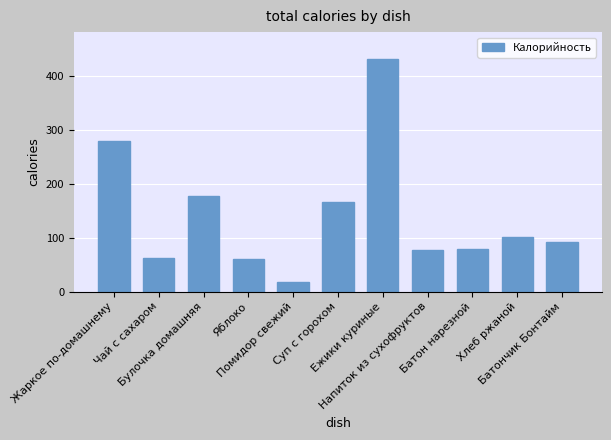

What is the ratio of the value at Помидор свежий to the value at Хлеб ржаной?

0.2